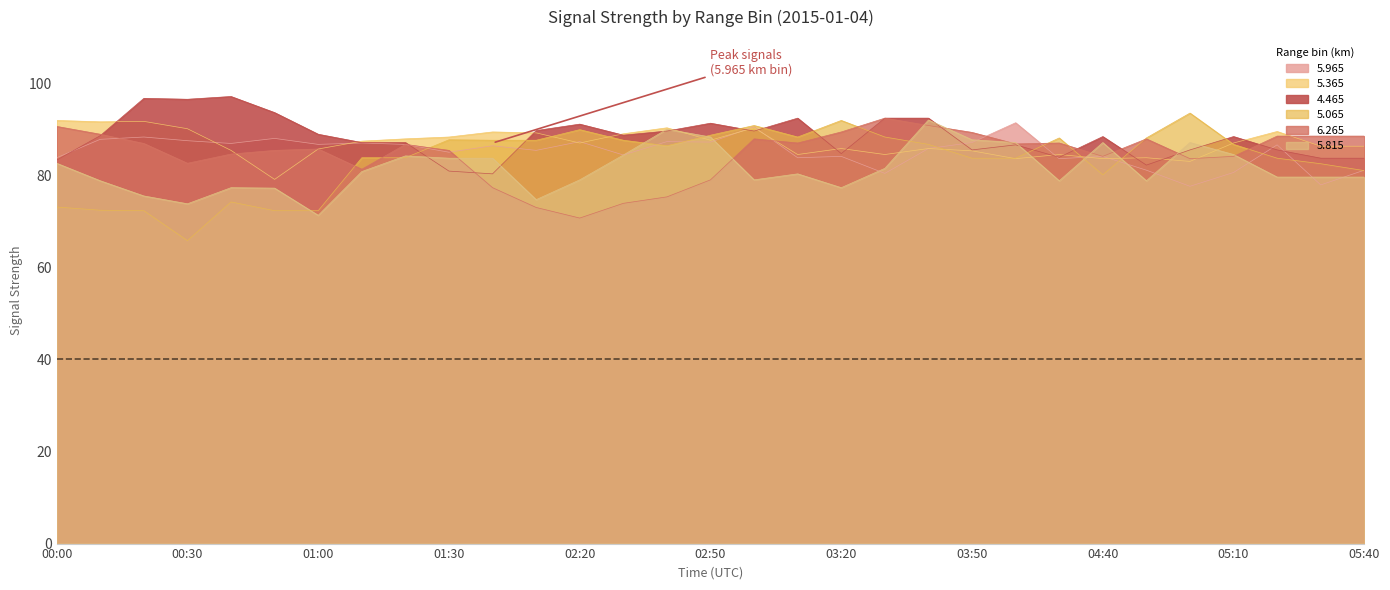

What is the value of the   5.365 point at the 26th from the left?

83.8